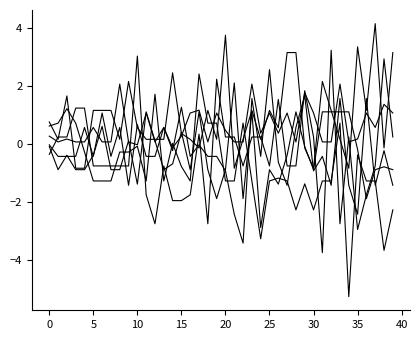

Is this an area chart (filled region under the line)?

No